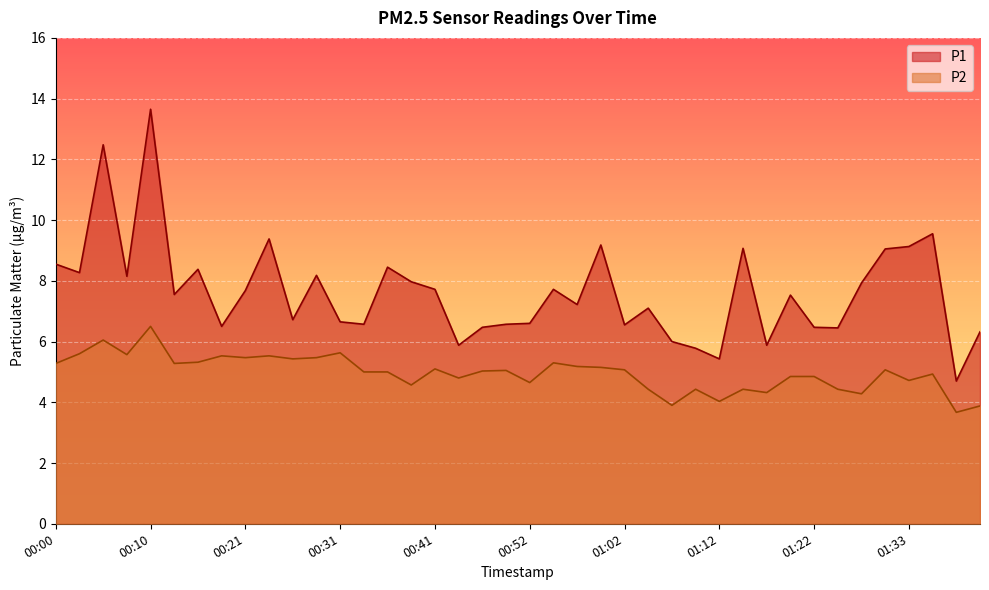

What is the difference between the second highest and second lowest values in the P2 series?

2.2